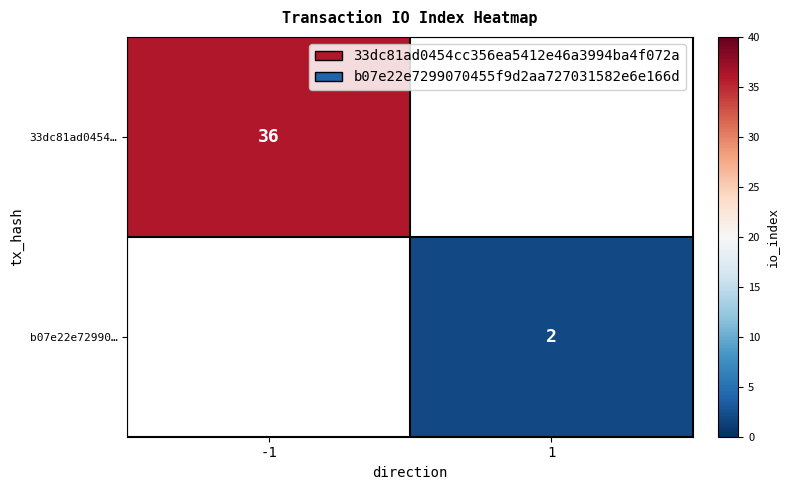

Is it true that b07e22e72990… equals 4 at 1?

False